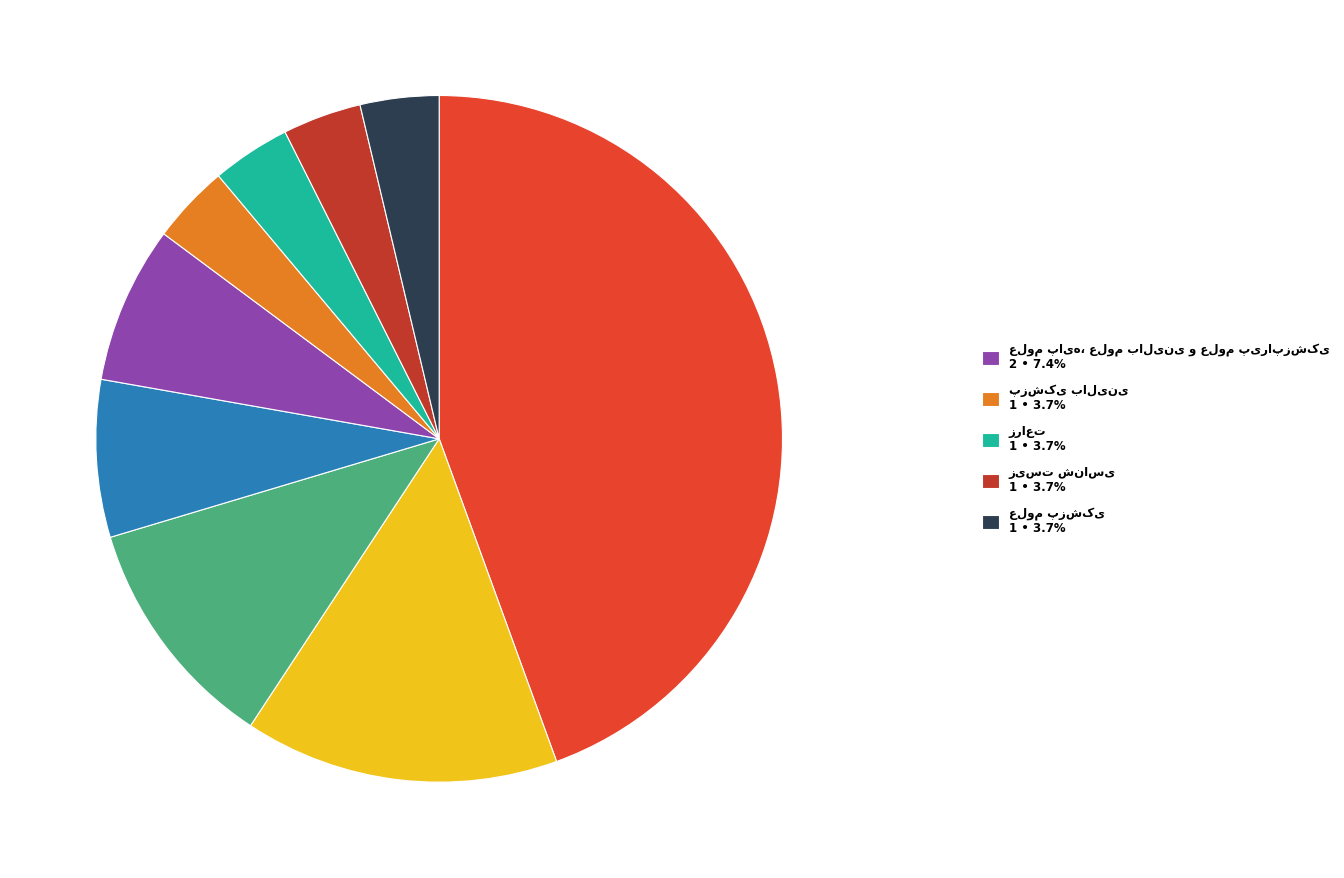

Is there a majority slice in this chart?

No